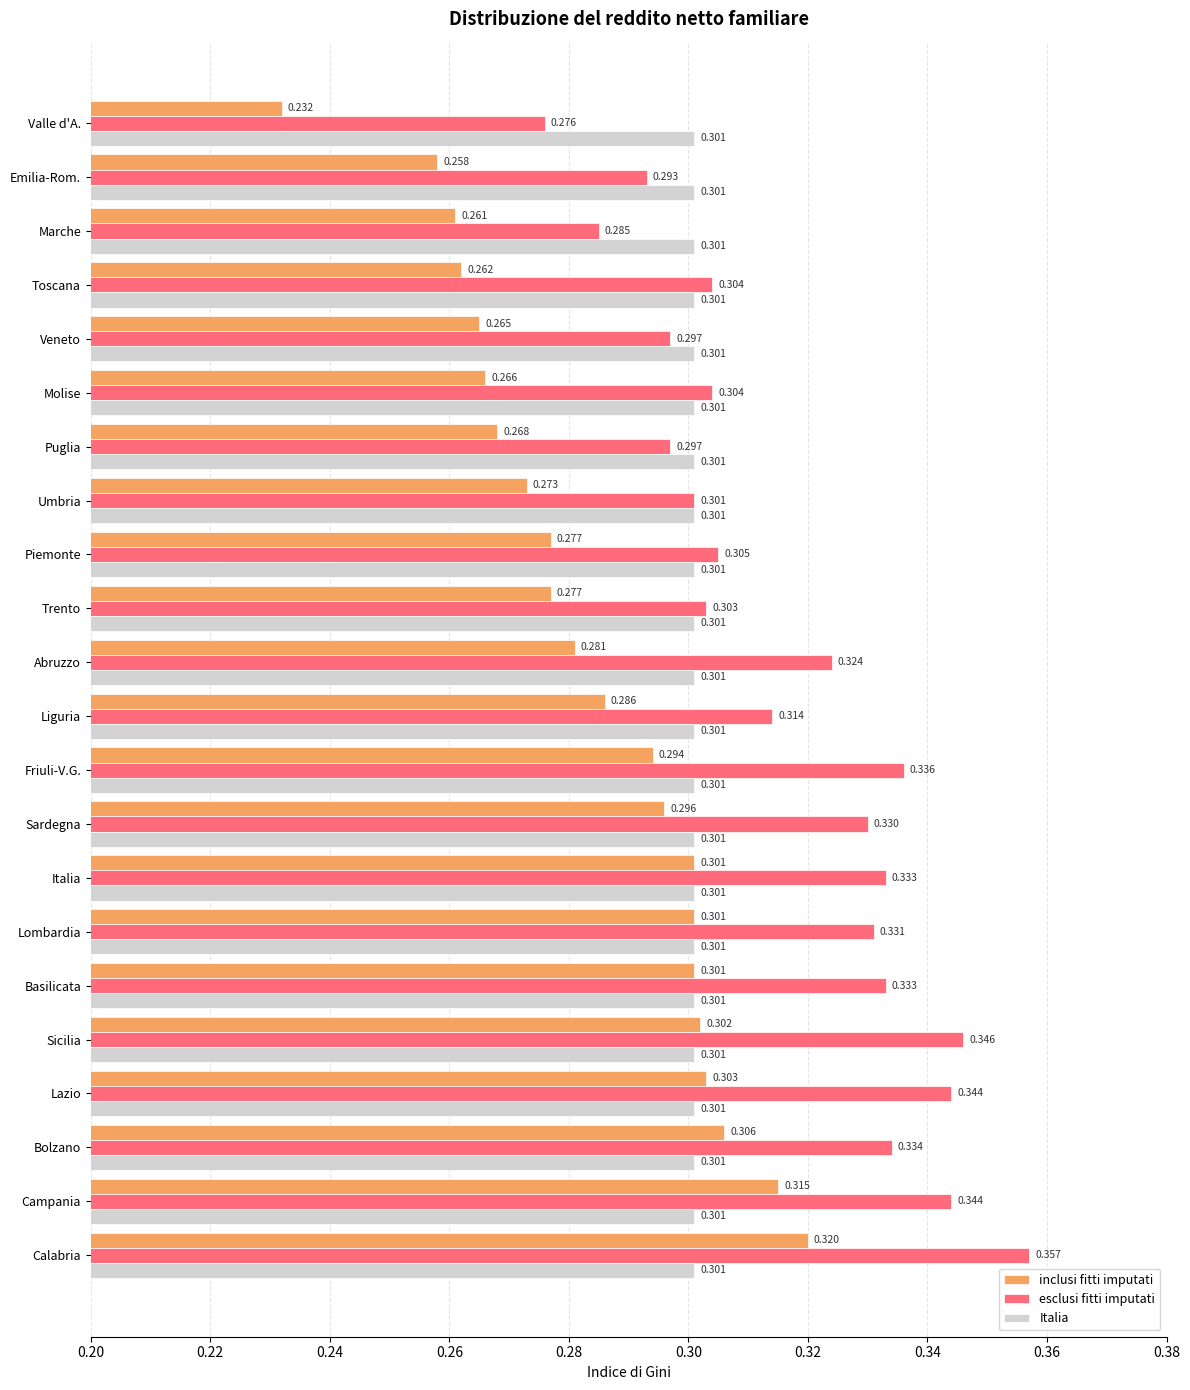

Which category has the highest value across all series?

Calabria